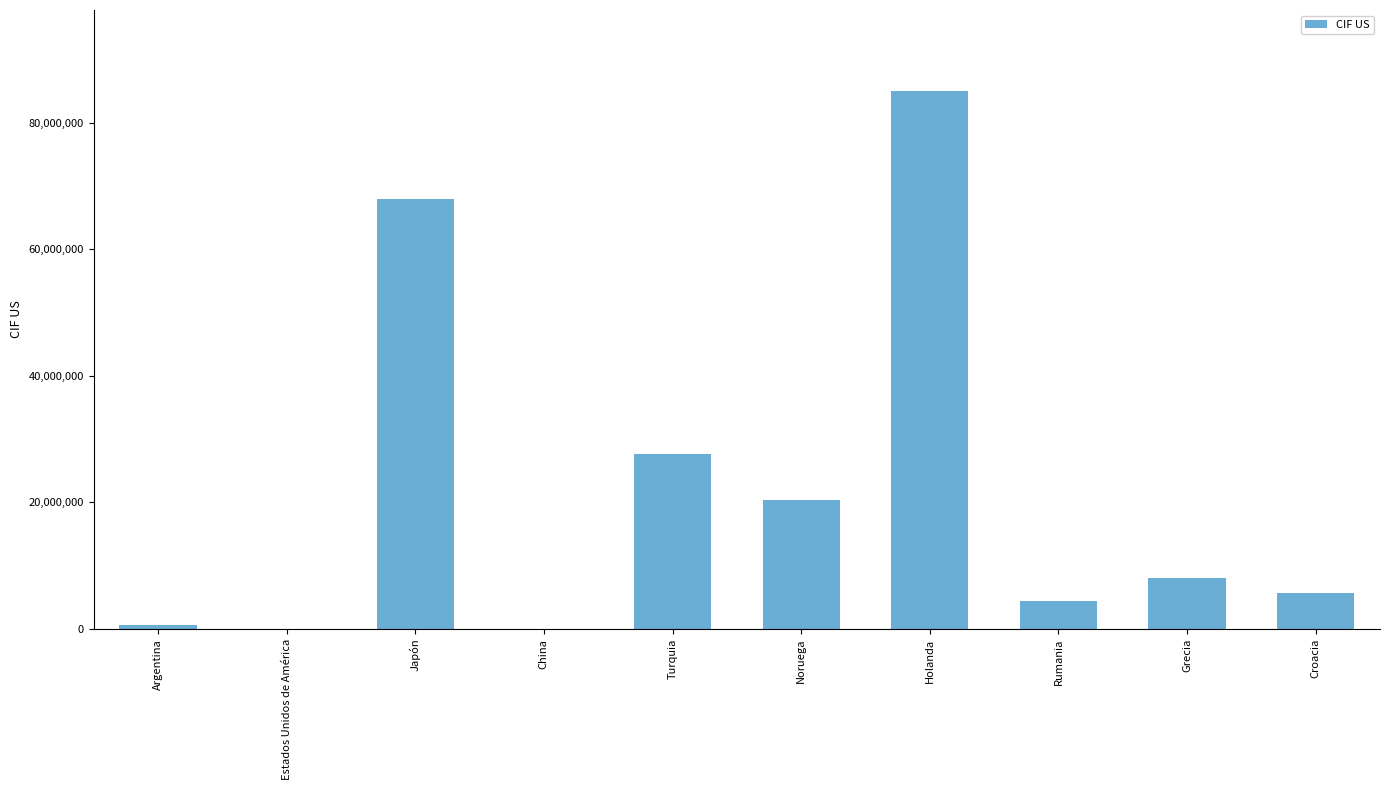

What is the sum of all values?

219992547.3